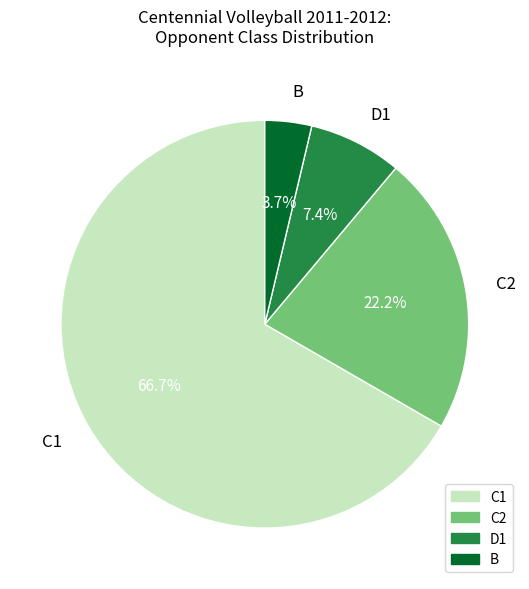

Between C1 and C2, which is larger?

C1